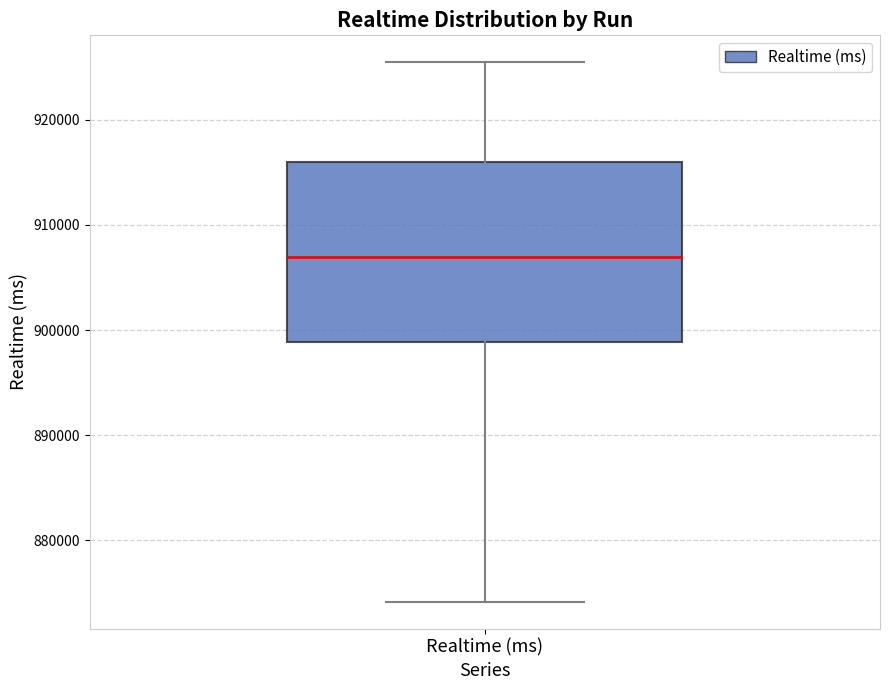

Where is the lower edge of the box for Realtime (ms) on the y-axis? The values are not printed on the chart, so give them approximately, as read against the axis.

899000